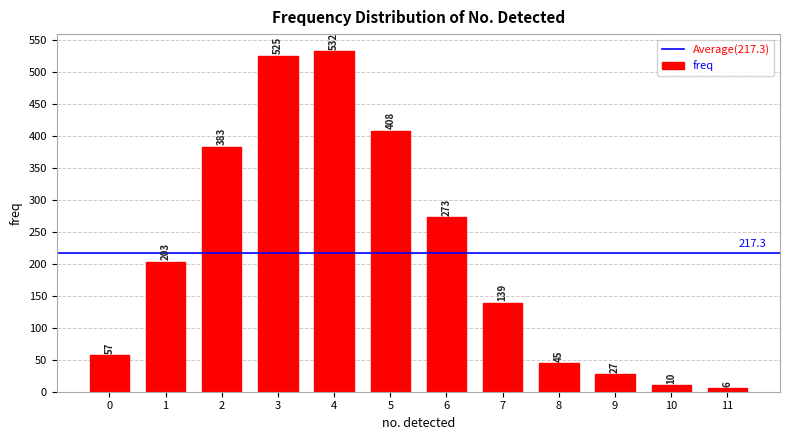

What is the sum of all values?

2608